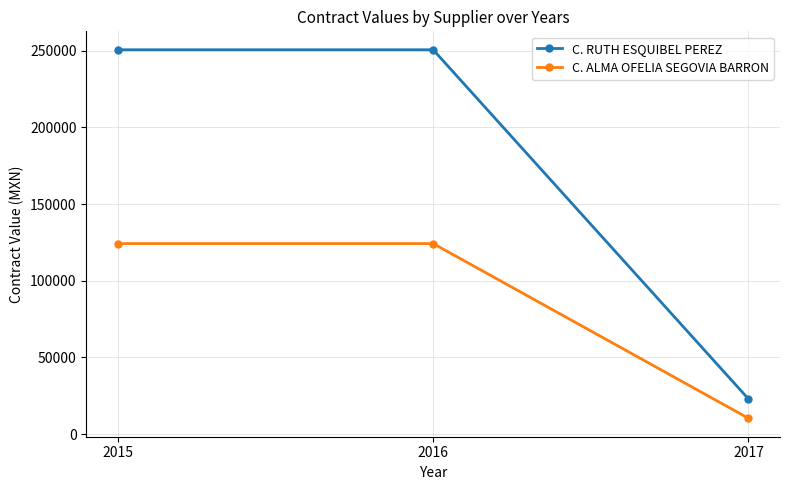

Is this an area chart (filled region under the line)?

No